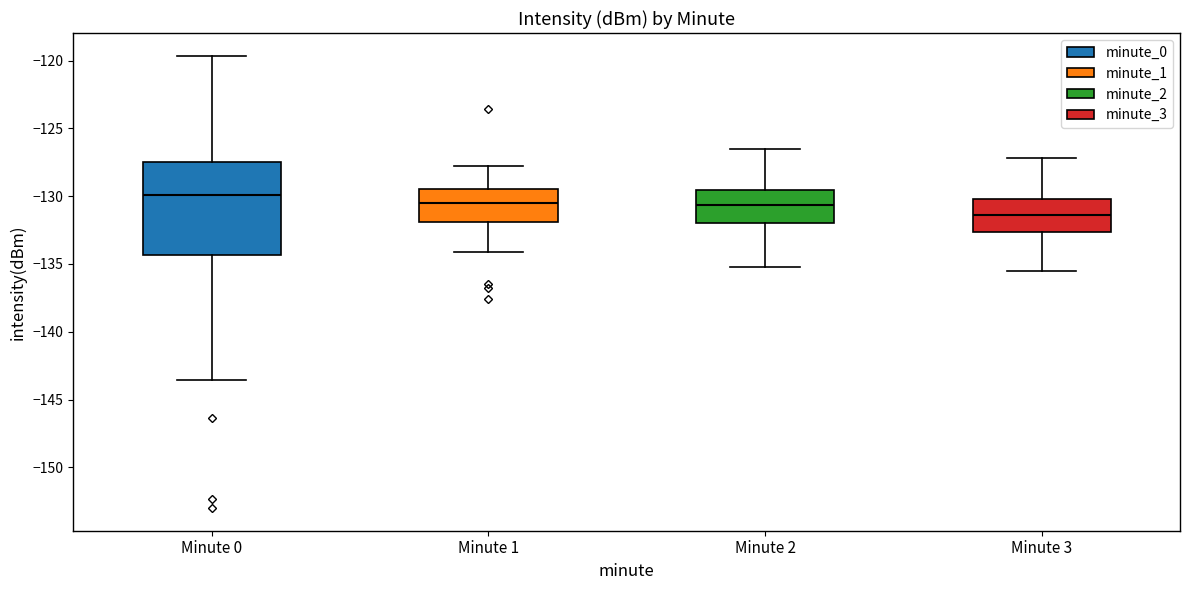

Which box's median line is the lowest?

Minute 3